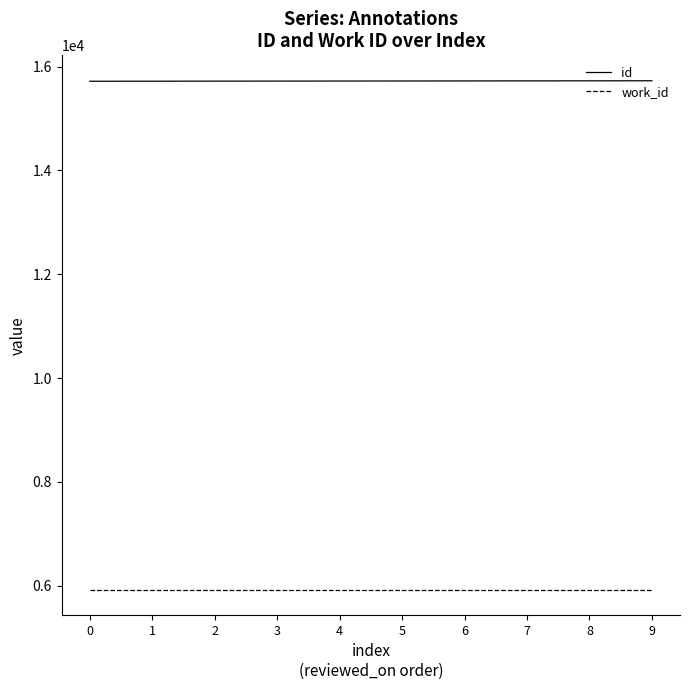

Is it true that work_id equals 8750 at 9?

False